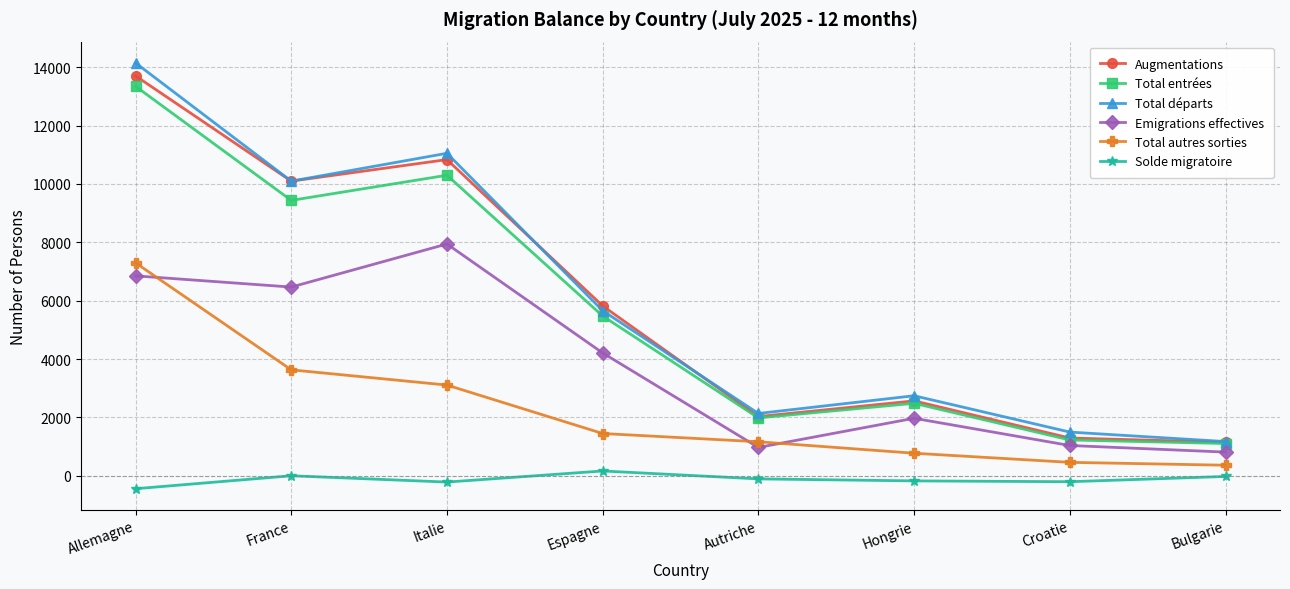

True or false: Total départs has more than 2 points higher than both neighbors.

False